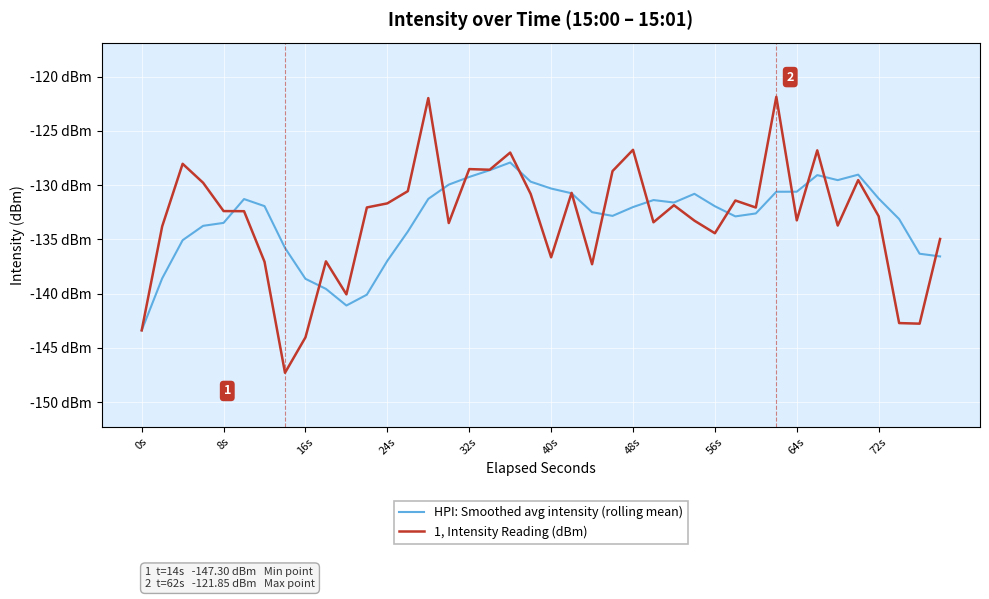

What are all the series names shown in the legend?

HPI: Smoothed avg intensity (rolling mean), 1, Intensity Reading (dBm)